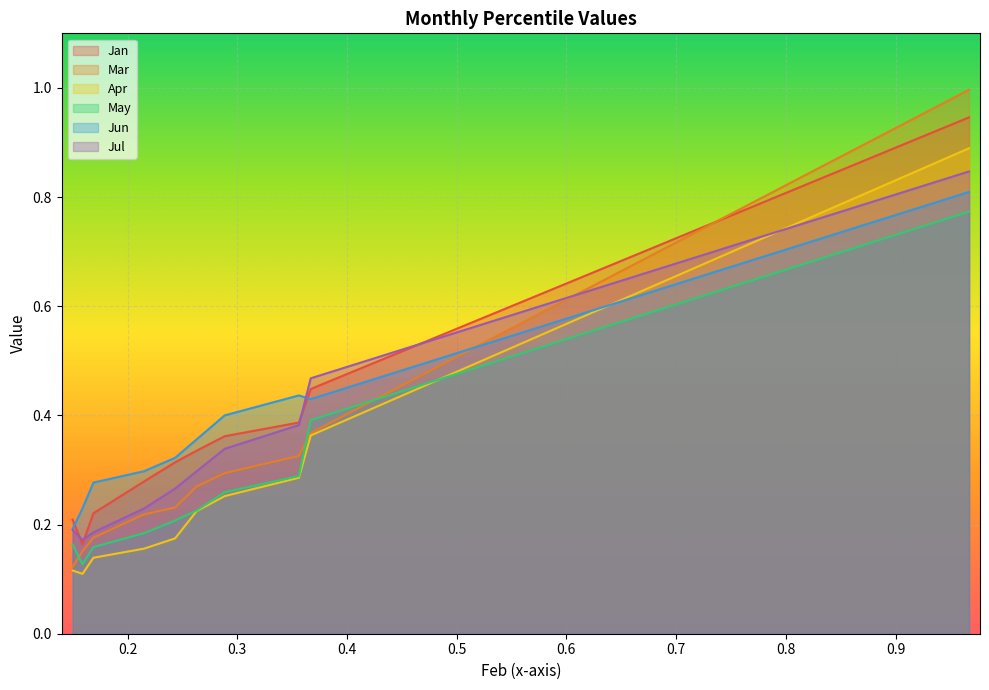

True or false: May has a value of 0.2 at pct55.

True